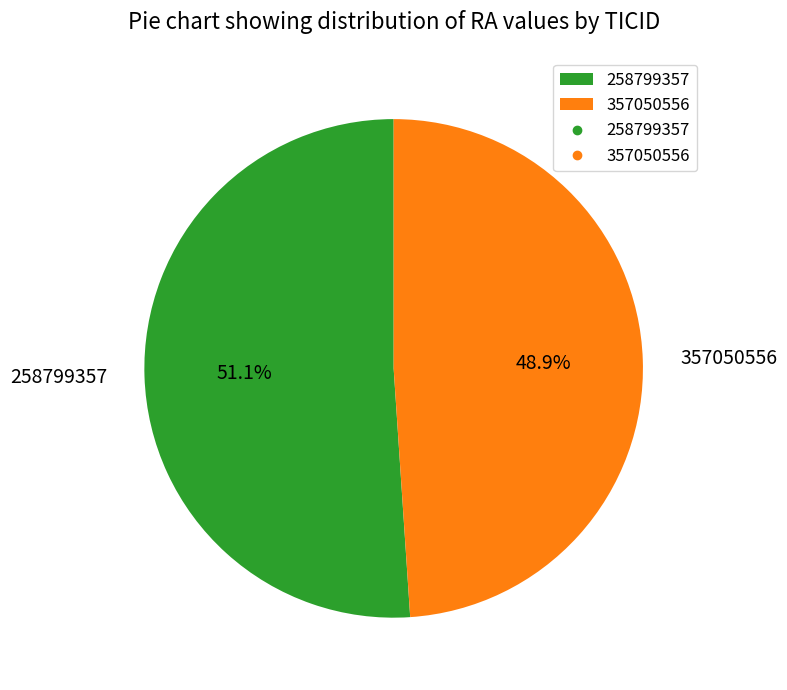

Combined, do 357050556 and 258799357 account for over 50%?

Yes